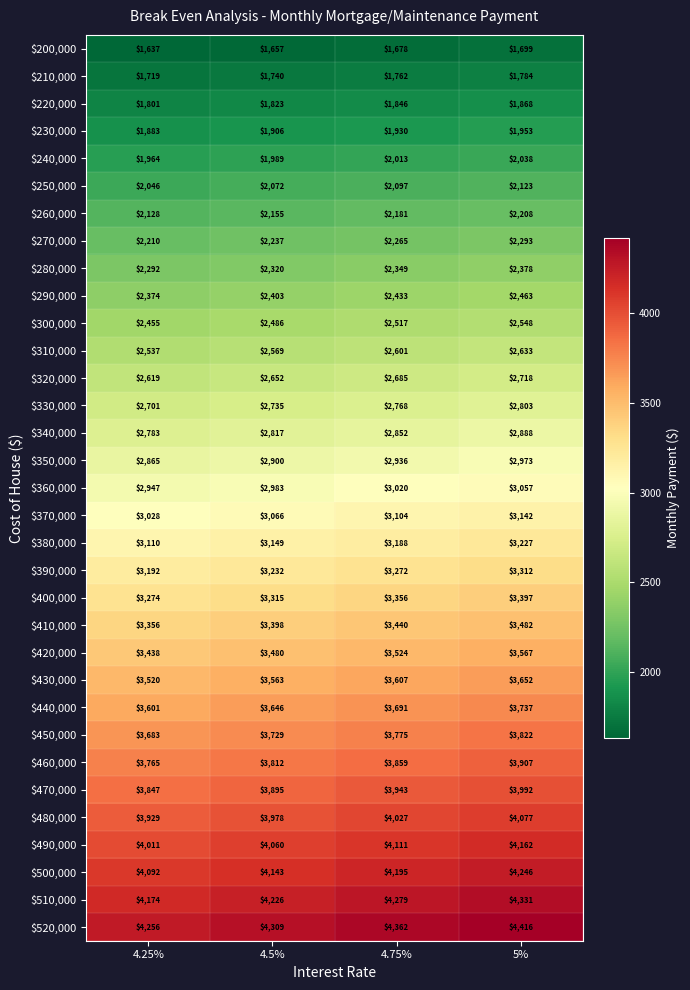

How many data points in $490,000 are less than 4111?

2